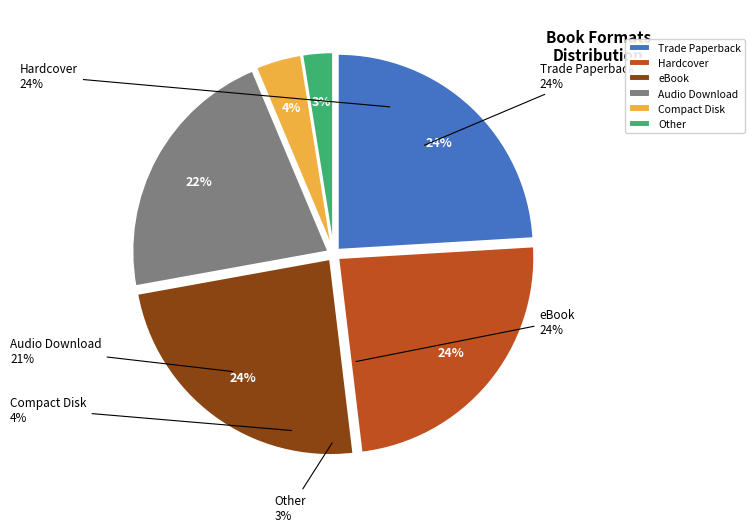

The eBook slice represents 31% of the pie. True or false?

False